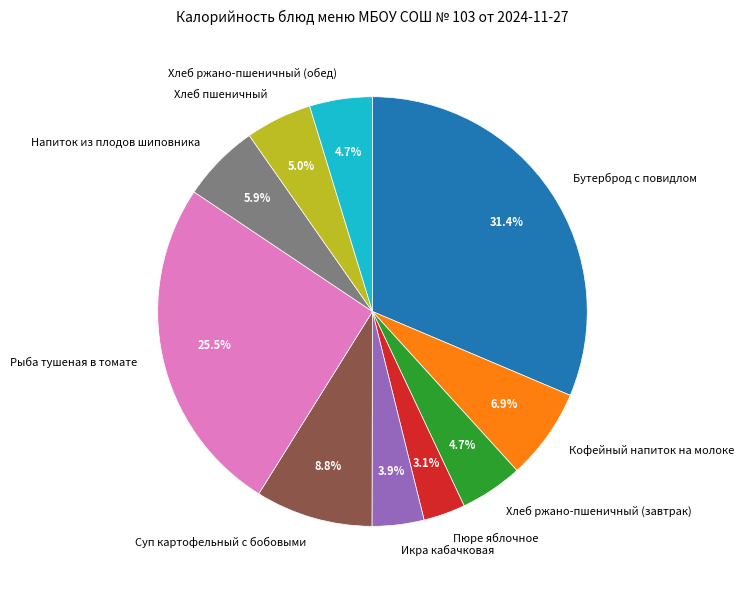

The Хлеб пшеничный slice represents 5% of the pie. True or false?

True